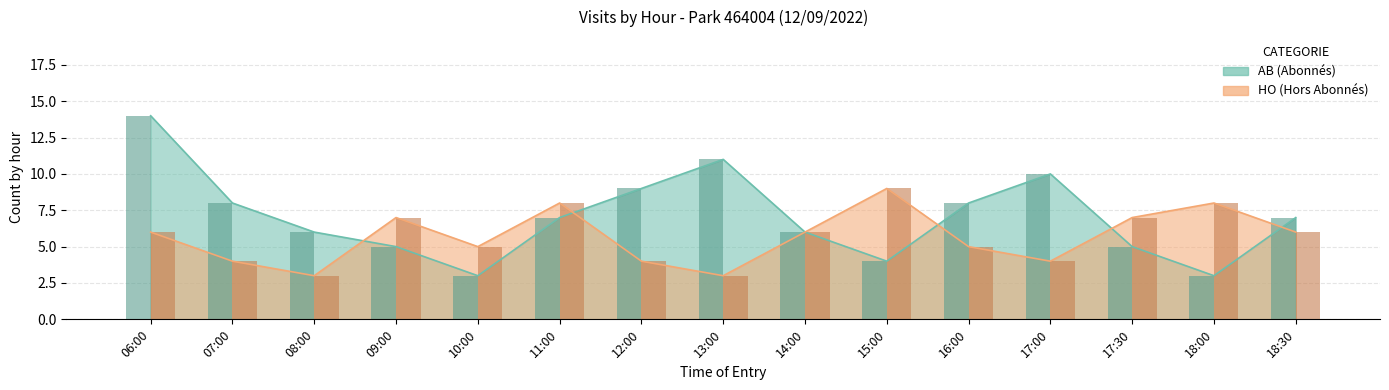

Which category has the lowest value across all series?

10:00